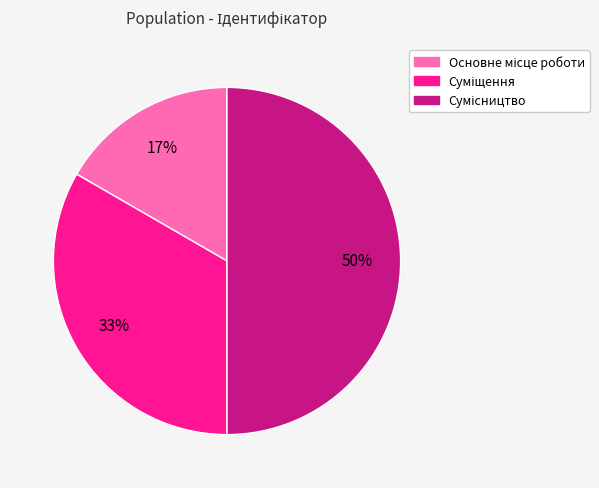

To the nearest percent, what percentage of the pie is Основне місце роботи?

17%